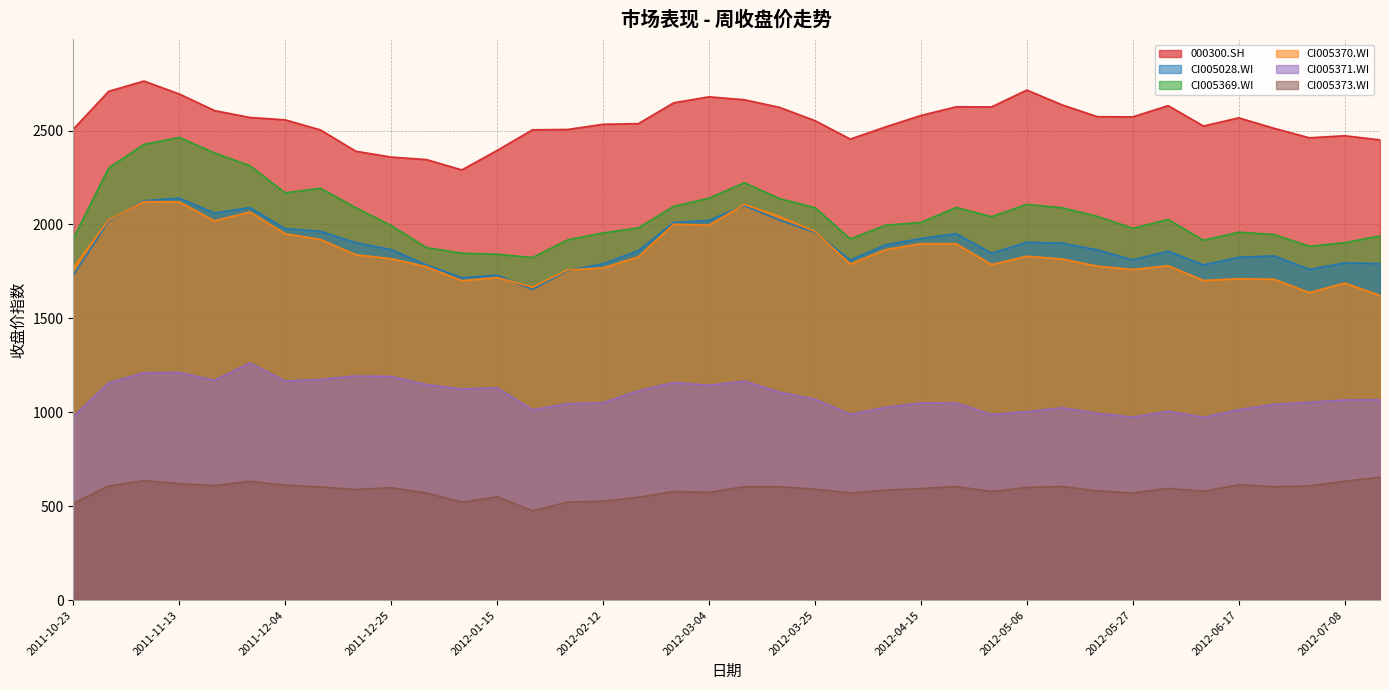

The 000300.SH series shows 2524.3 at 2012-06-10. True or false?

True